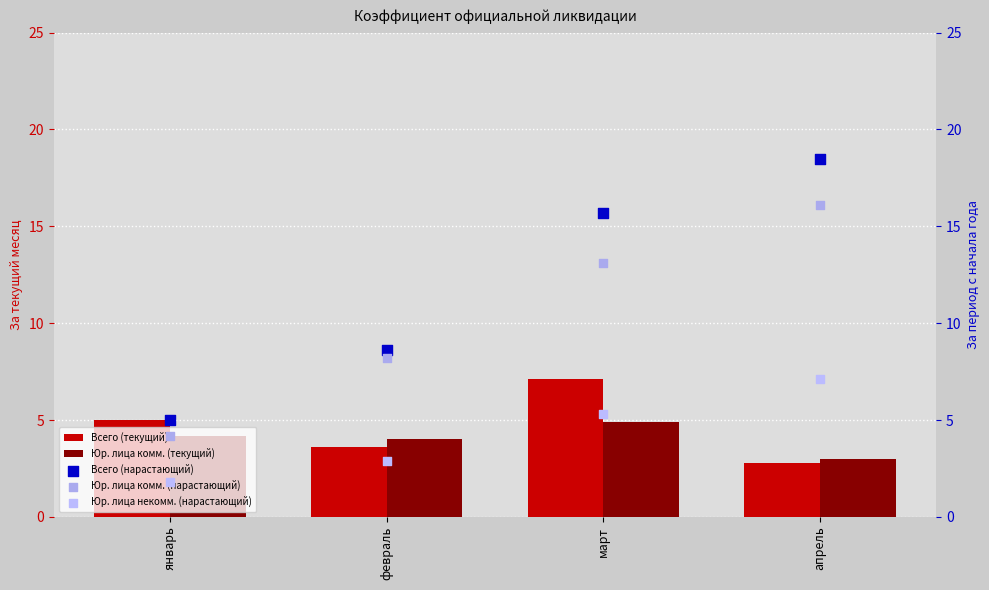

Which series contains the highest Y value?

Всего (нарастающий)